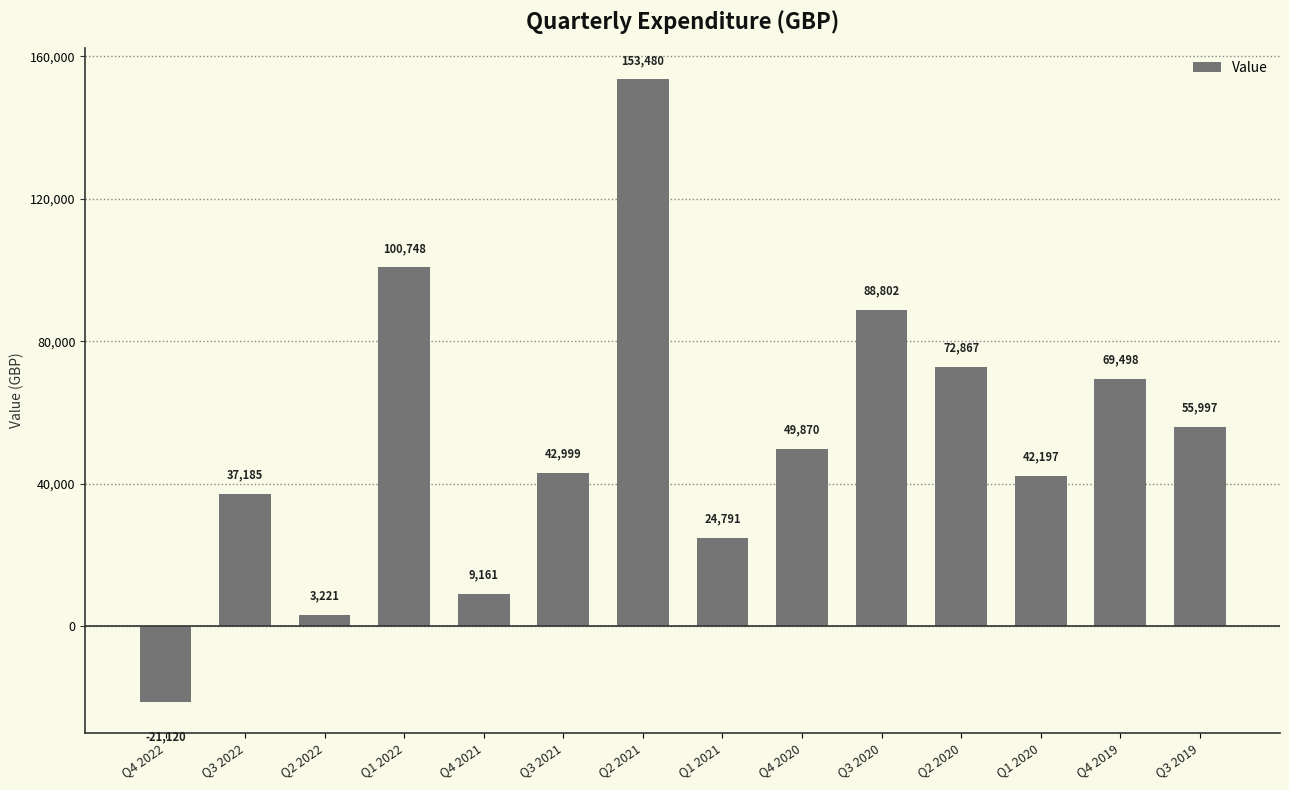

What is the difference between the values at Q2 2022 and Q4 2020?

46649